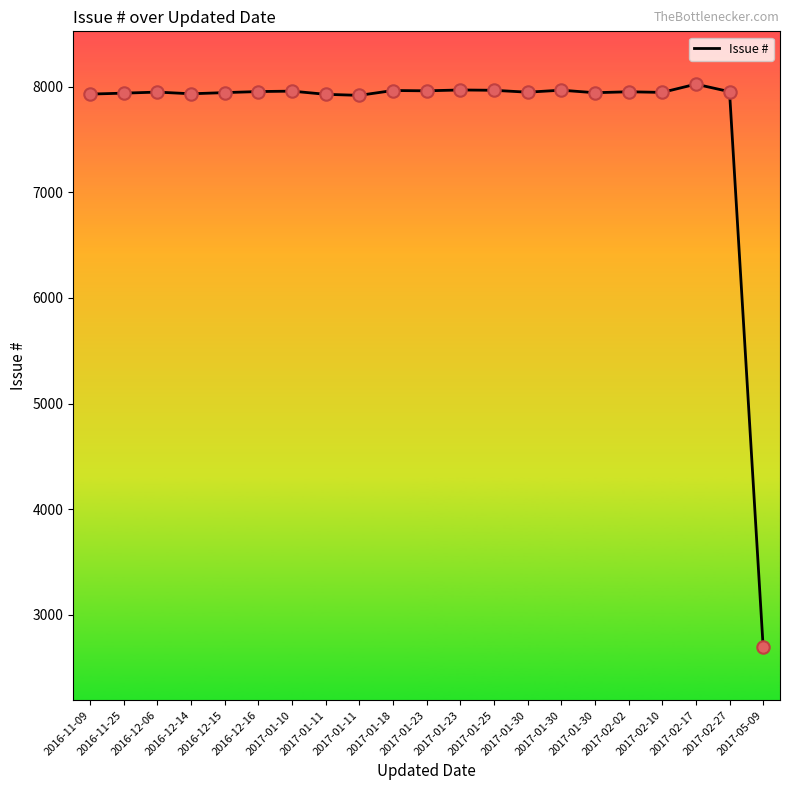

What is the change in value from 2017-02-02 to 2017-02-10?

-6